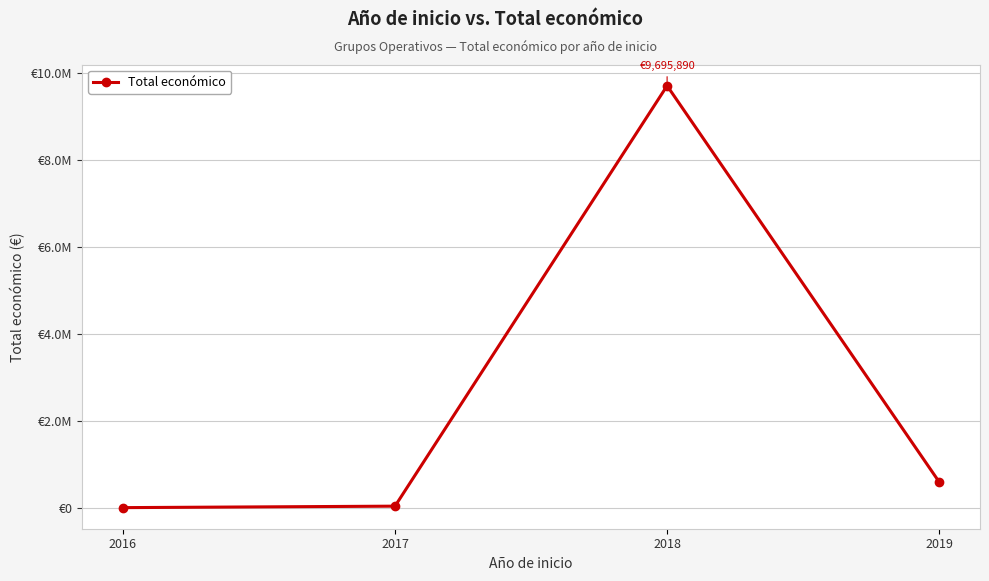

Does the chart display data point markers on the line(s)?

Yes